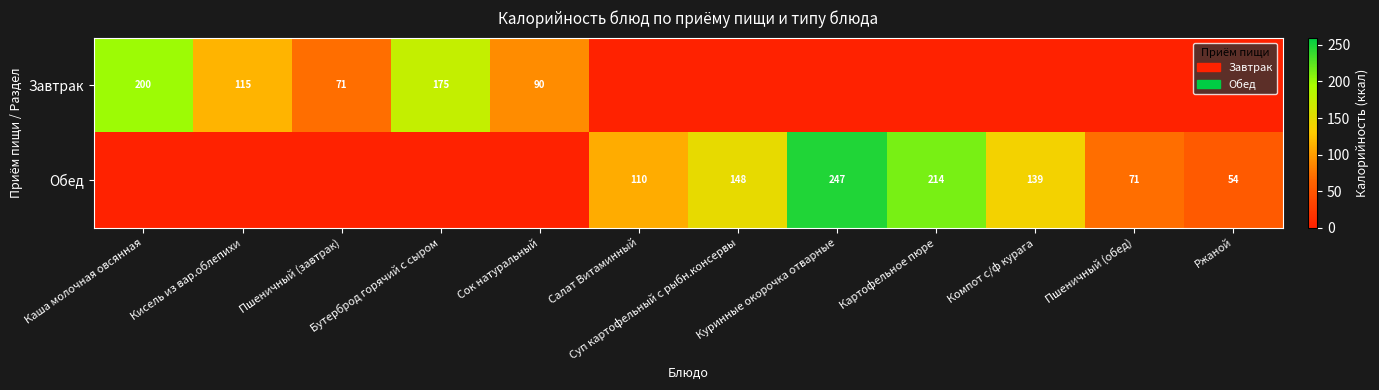

Is it true that Обед equals 389 at Куринные окорочка отварные?

False